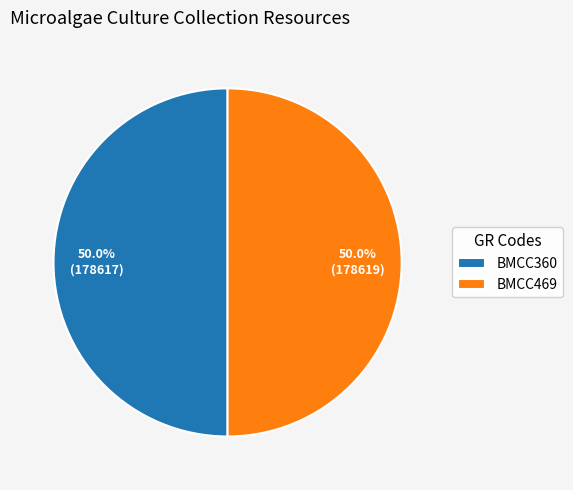

Do BMCC360 and BMCC469 together represent more than half of the pie?

Yes